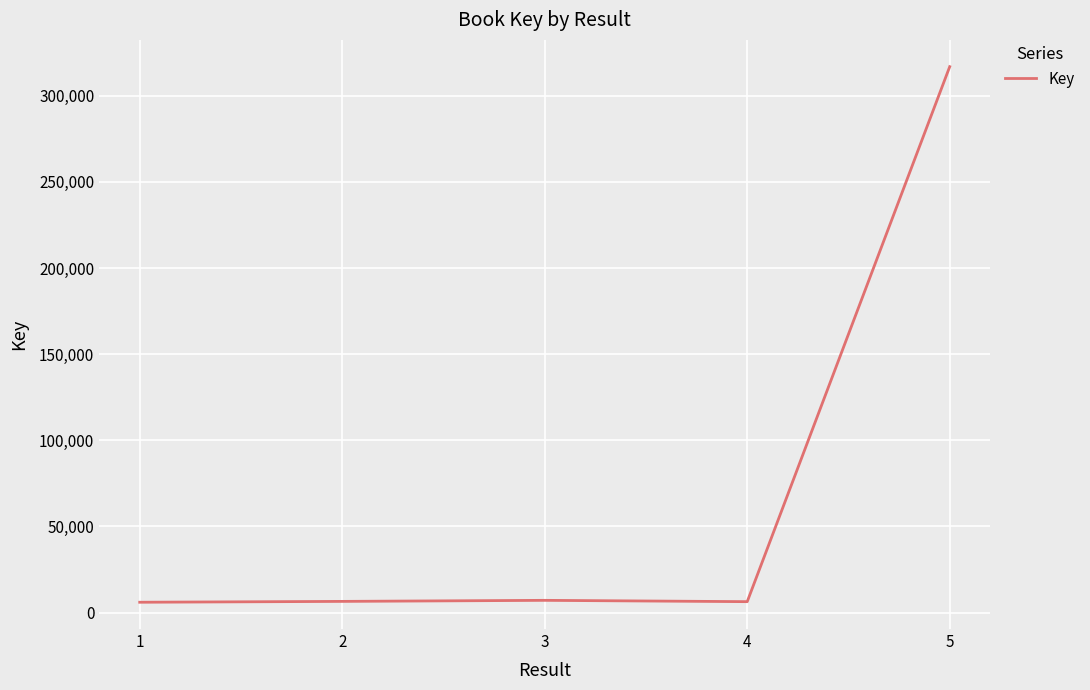

What is the change in value from 2 to 4?

-157